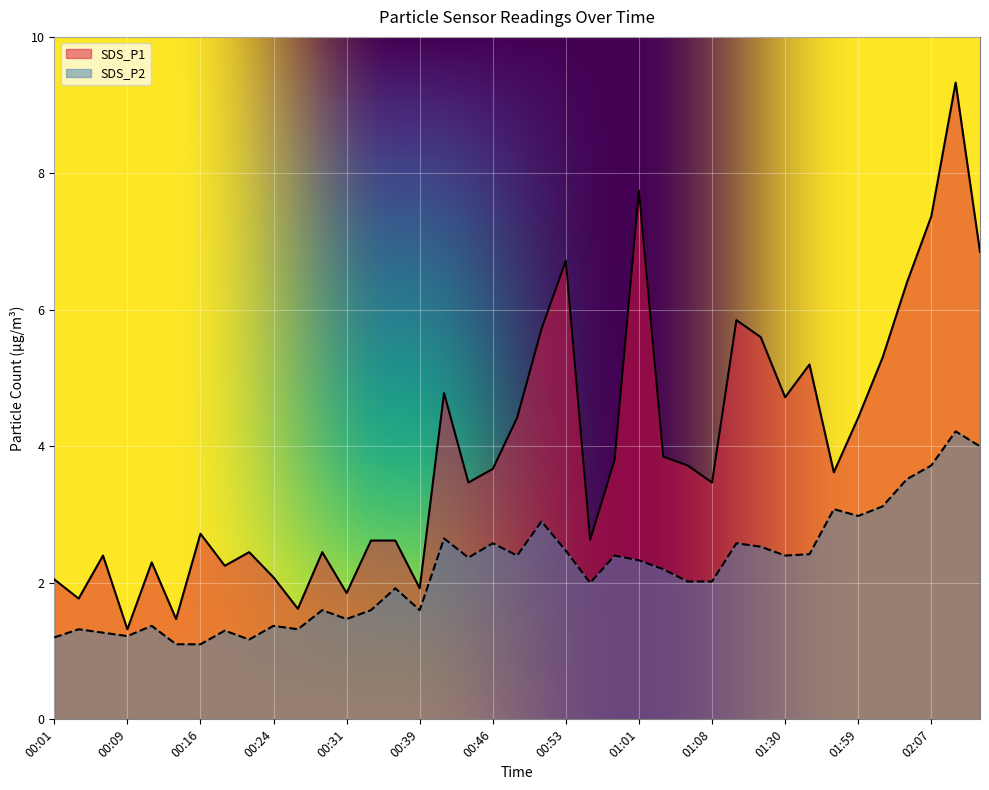

What is the label of the 33rd point from the right?

00:16